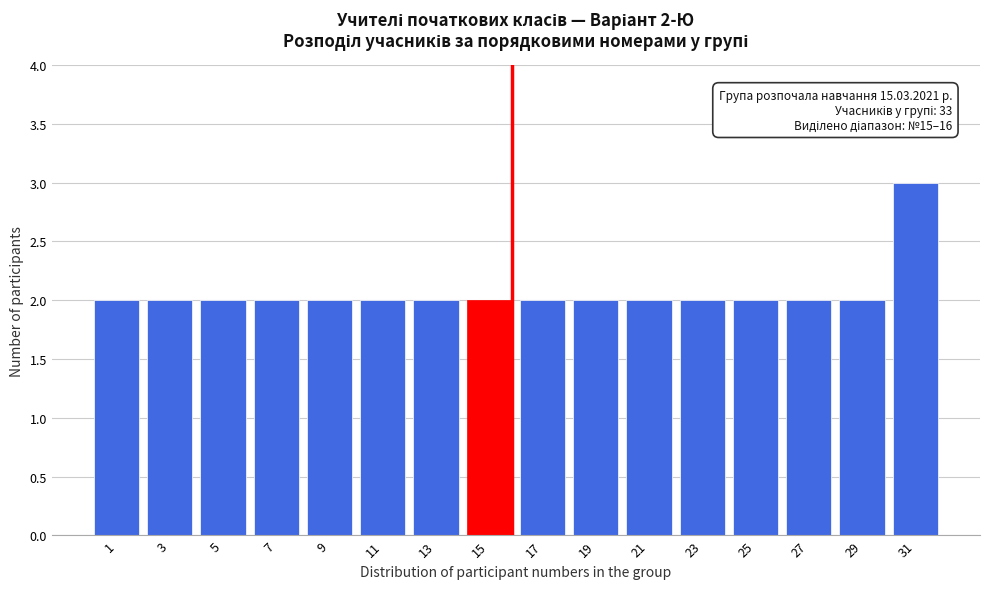

Reading right to left, list all the values displayed in this chart.

3	2	2	2	2	2	2	2	2	2	2	2	2	2	2	2